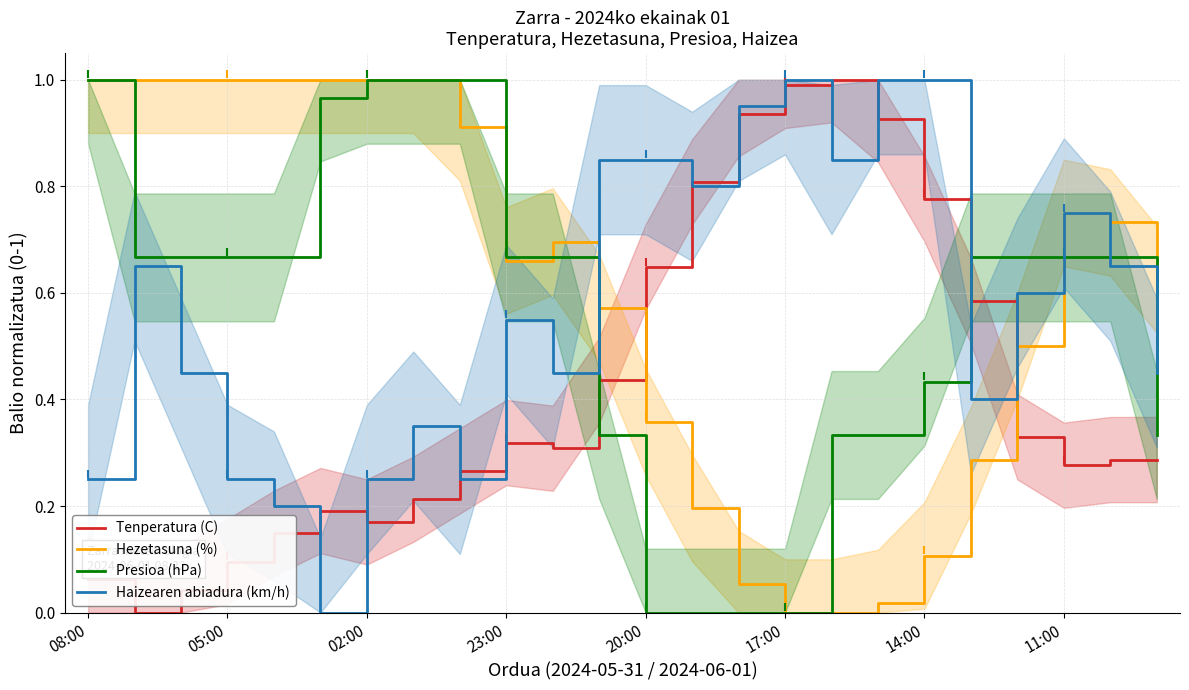

What is the value of the Hezetasuna (%) point at the 8th from the left?

1.0